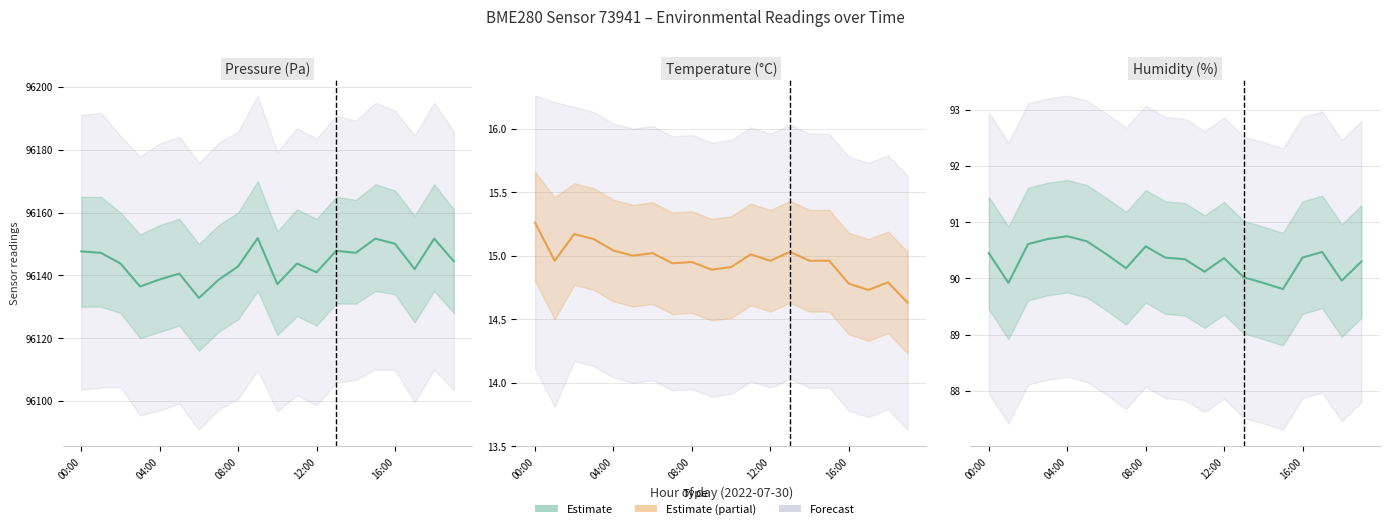

What is the label of the 6th point from the right?

14